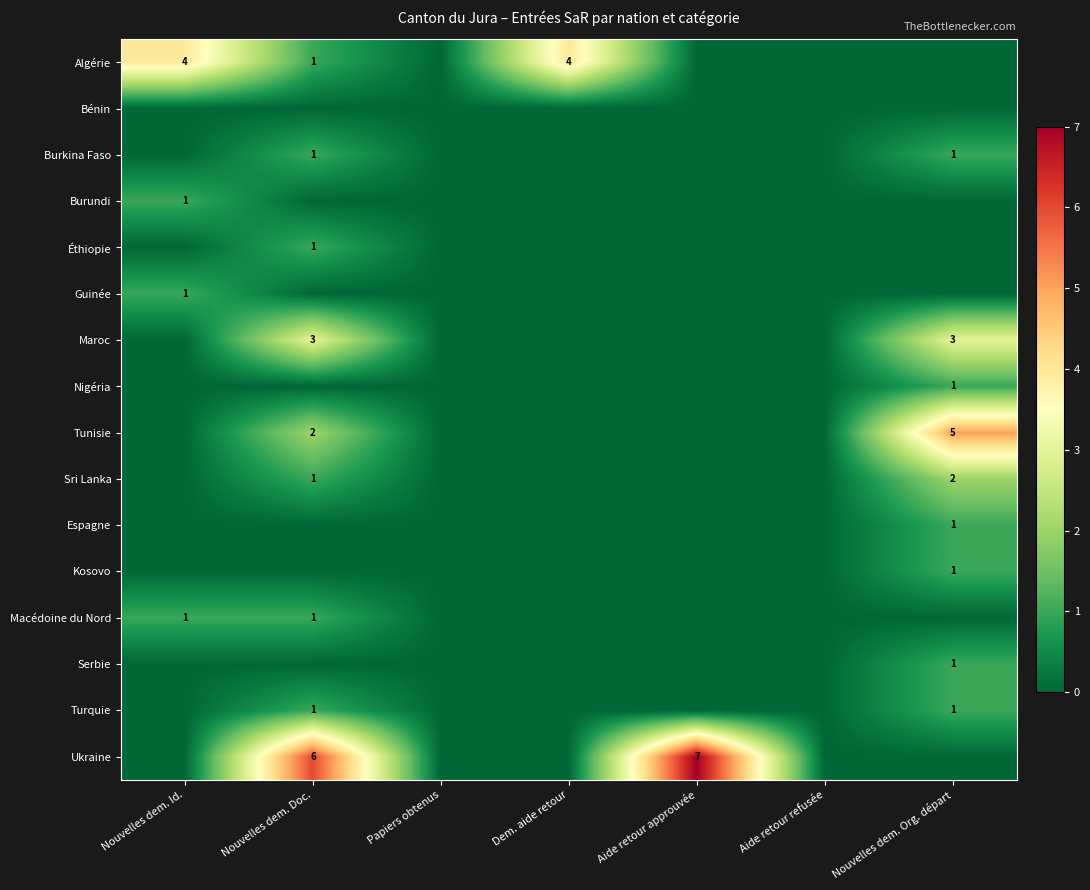

How many distinct data groups are displayed?

16